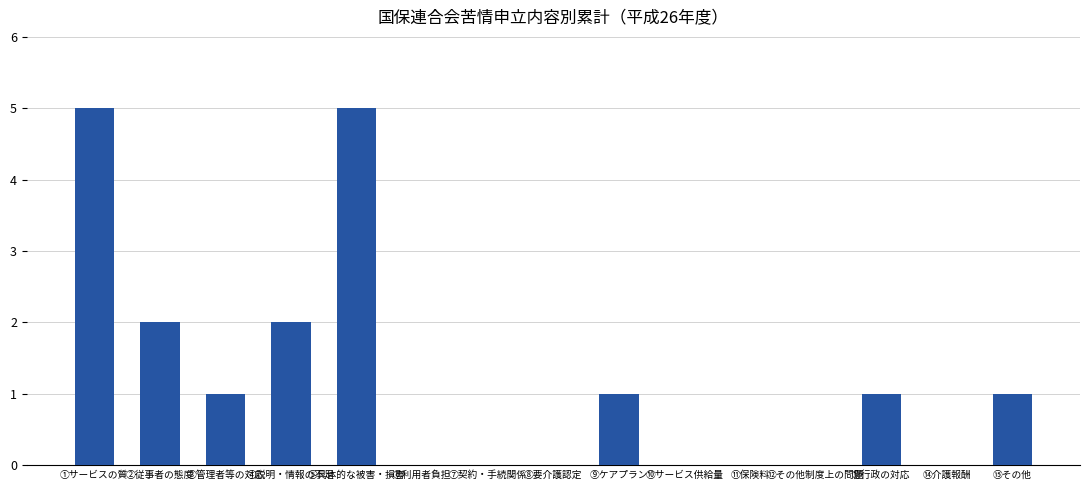

Is it true that the value at ⑫その他制度上の問題 is -2?

False